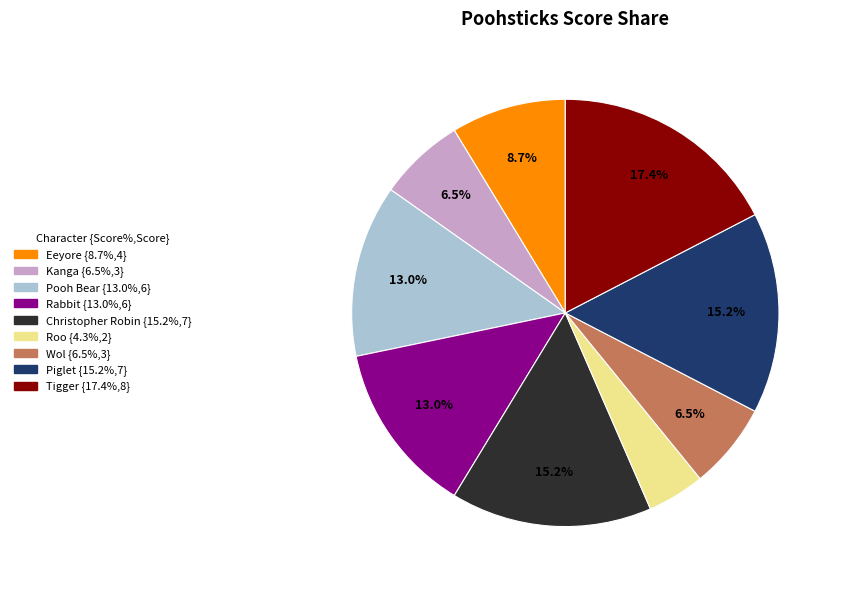

Between Roo and Eeyore, which is larger?

Eeyore